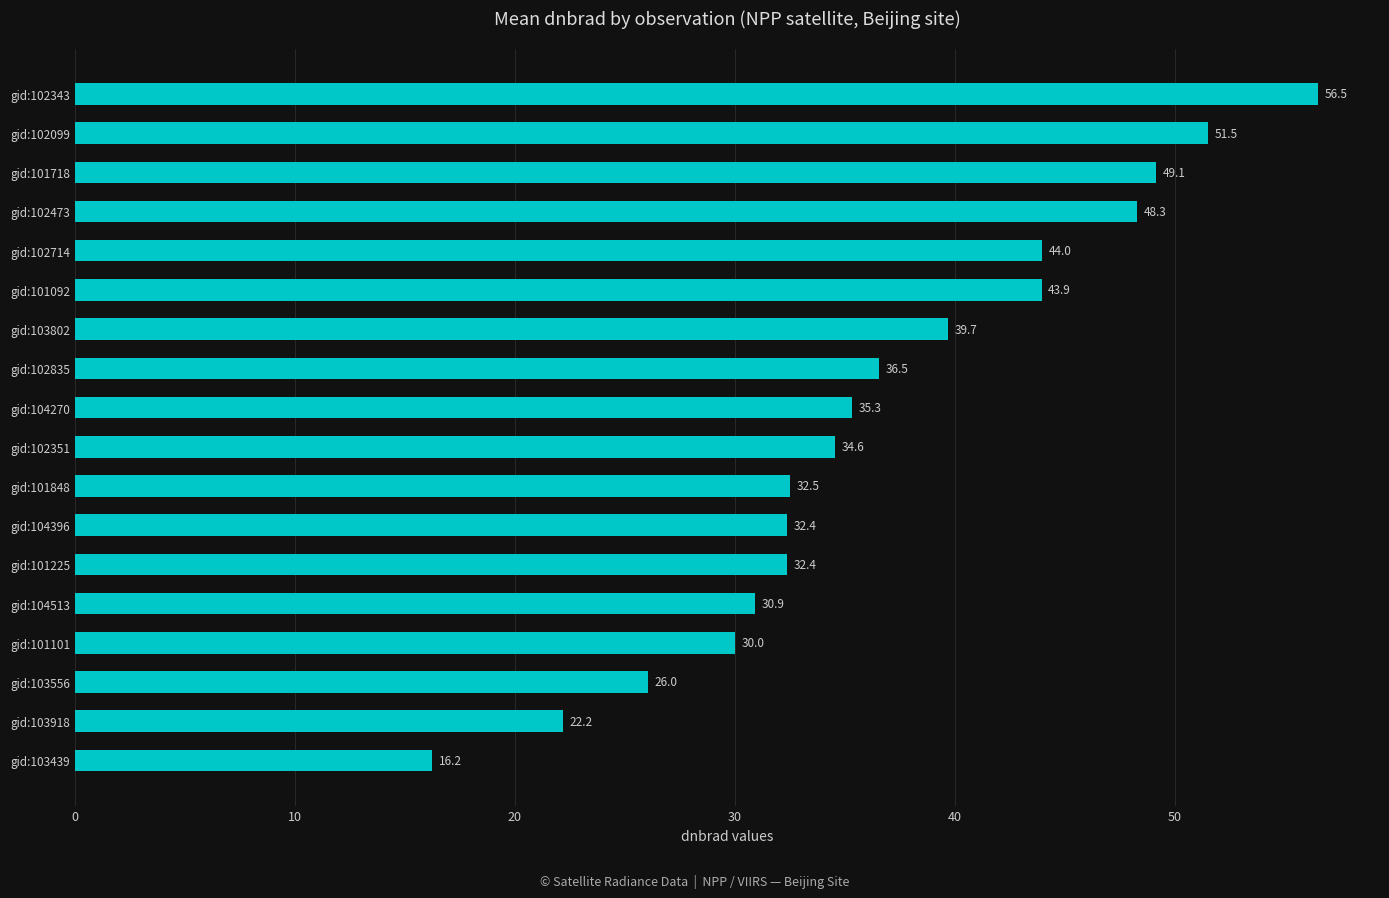

How many bars are there in total?

18